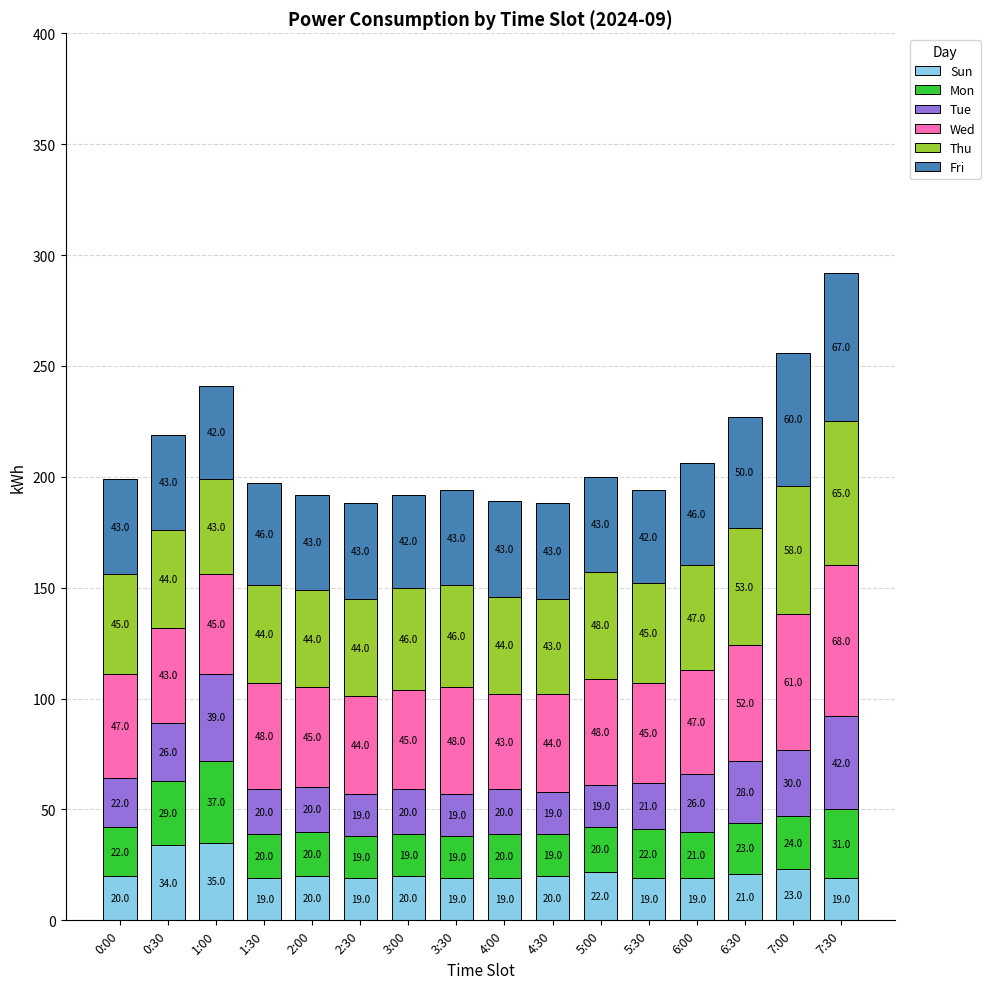

At which category is the sum across all series the highest?

7:30